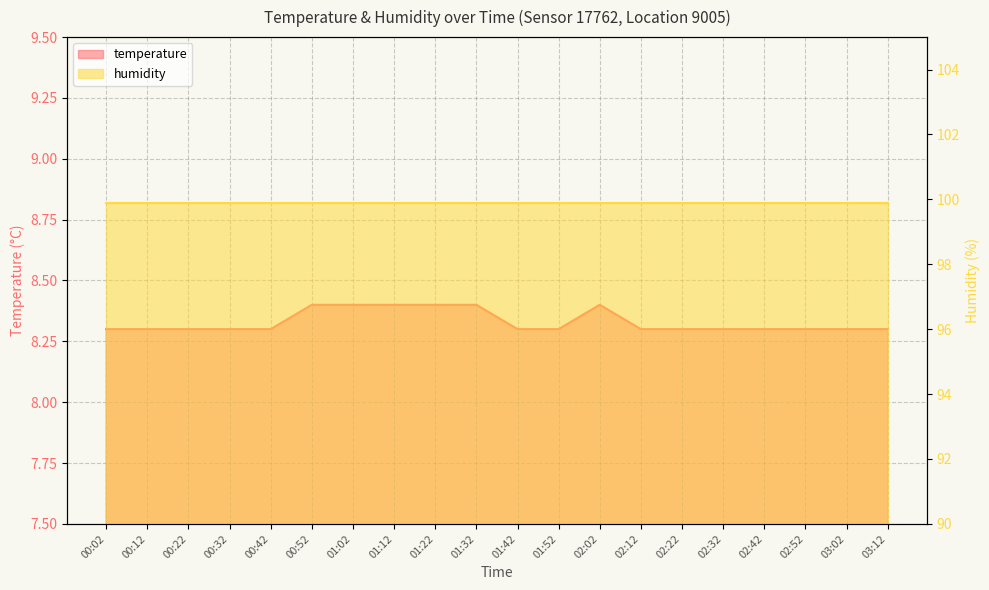

What value does the data have at 02:02?

8.4